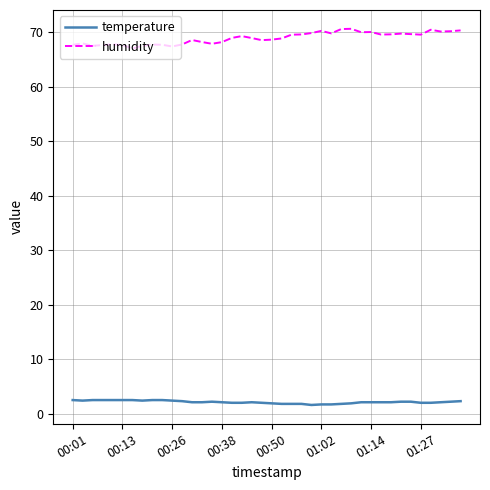

What is the minimum value for temperature?

1.6